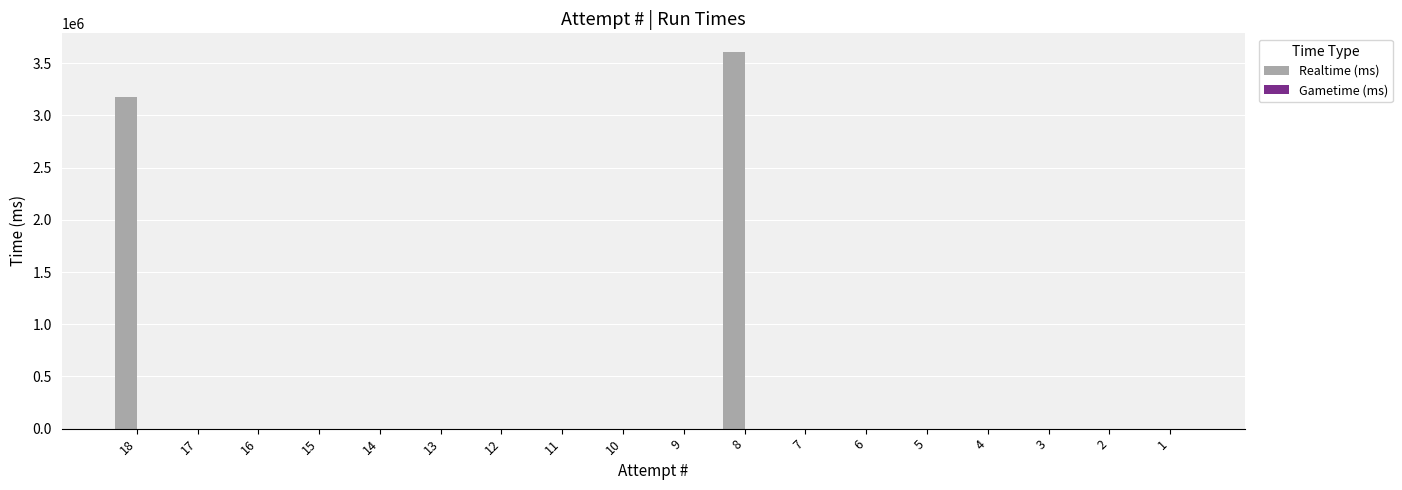

Approximately how many times larger is the value at 8 compared to 18?

1.1